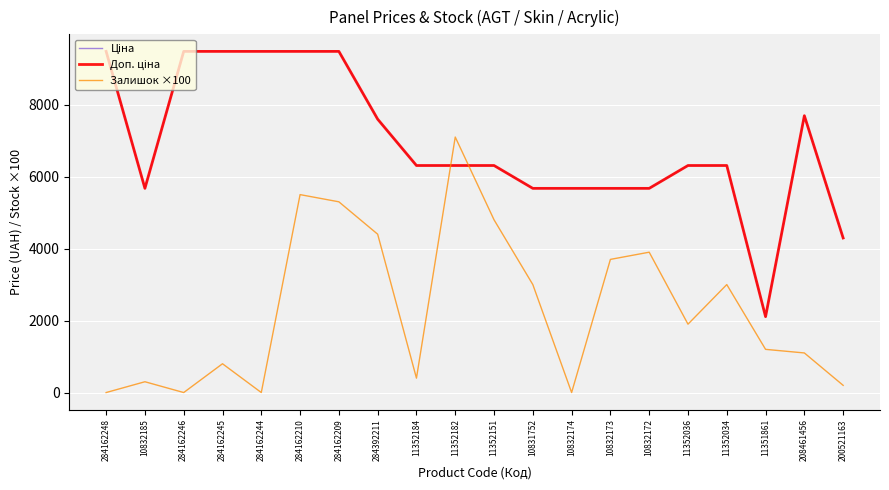

Which series changed the most between 11352151 and 10832172?

Залишок ×100